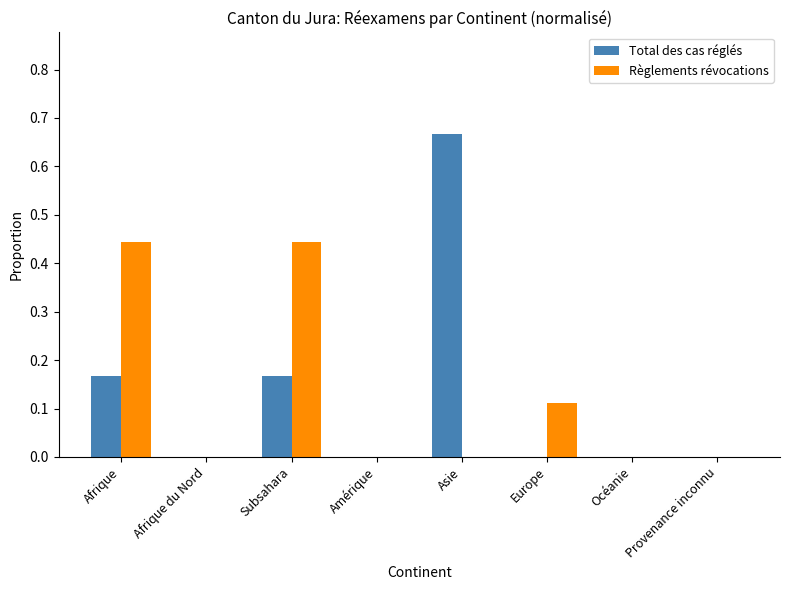

At which category is the sum across all series the highest?

Asie